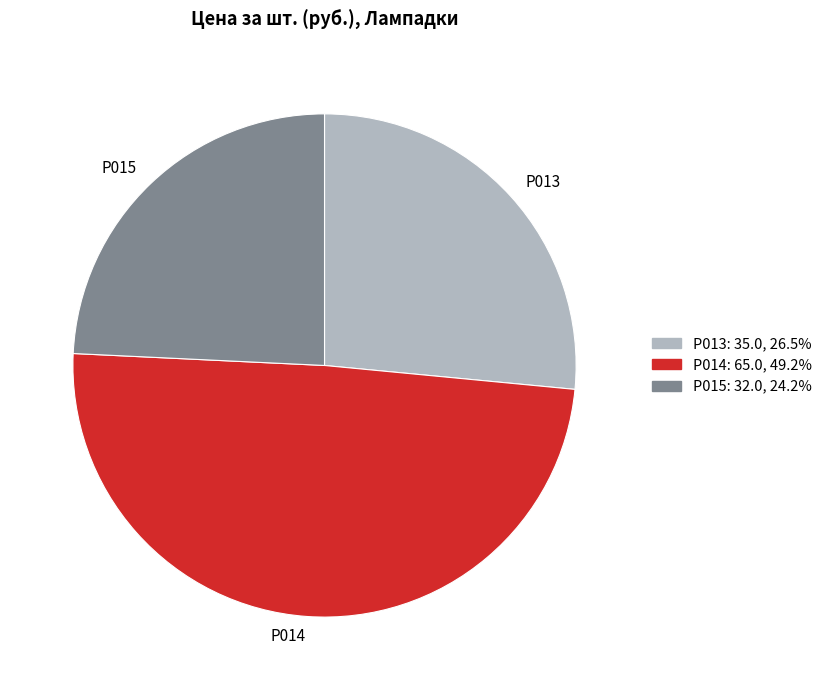

Is there any slice that represents more than half of the pie?

No